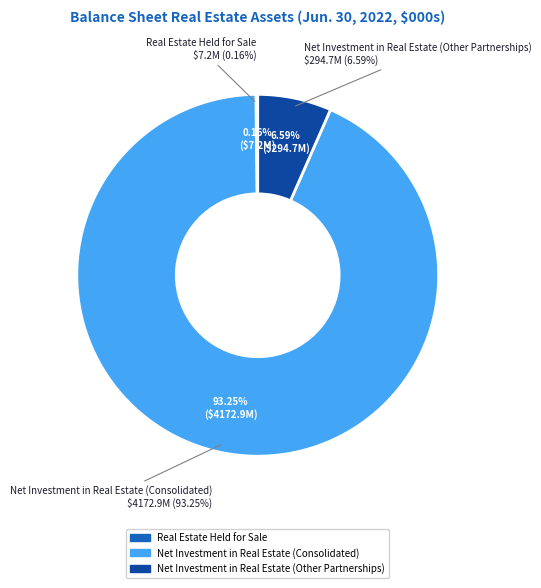

How many slices are in this pie chart?

3